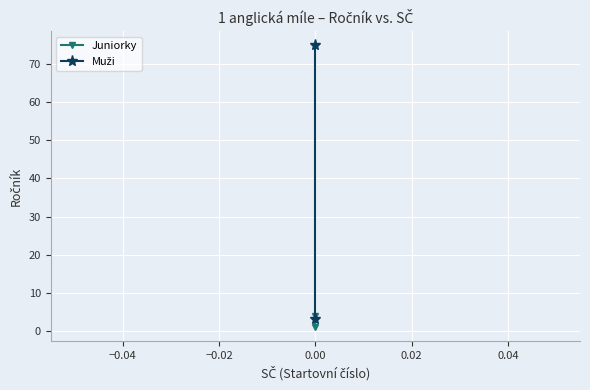

What is the value of the Juniorky point at the 1st from the left?

1